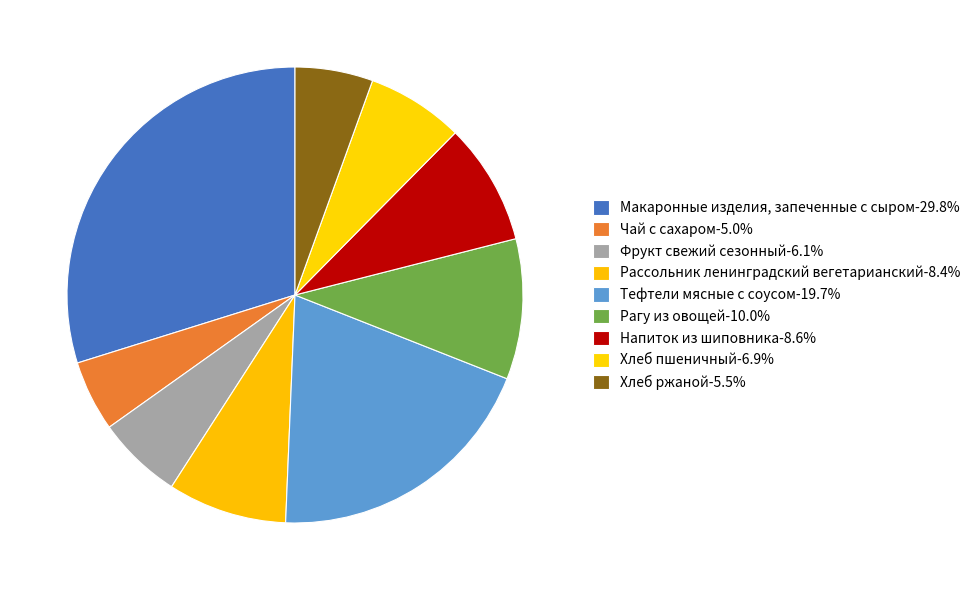

Which has a higher value, Рагу из овощей or Напиток из шиповника?

Рагу из овощей